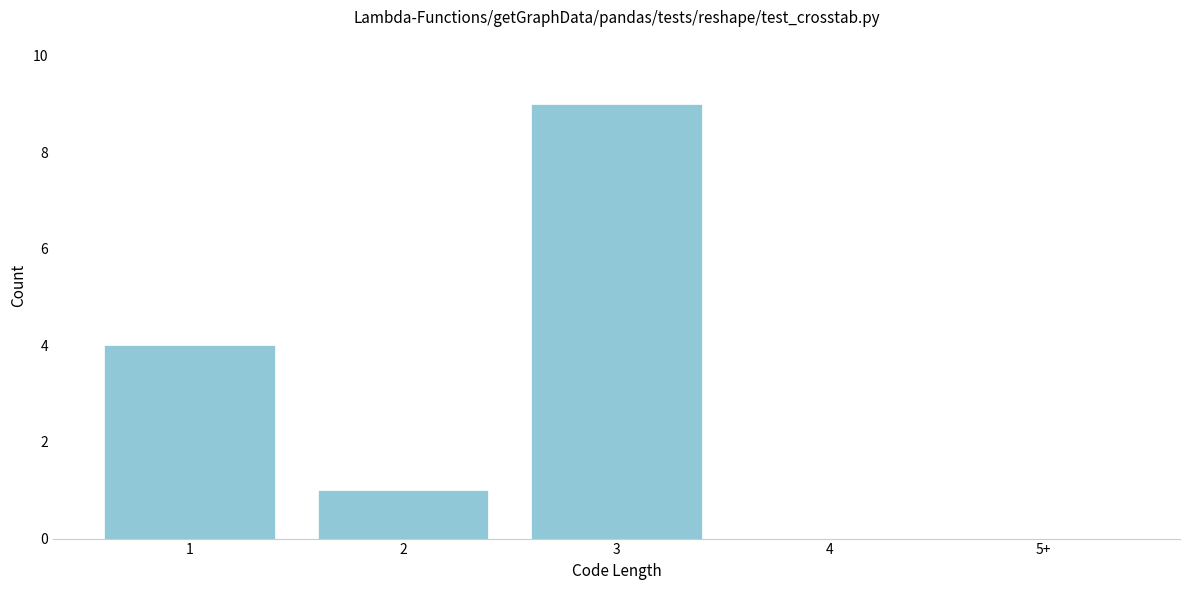

Reading left to right, list all the values displayed in this chart.

1=4	2=1	3=9	4=0	5+=0